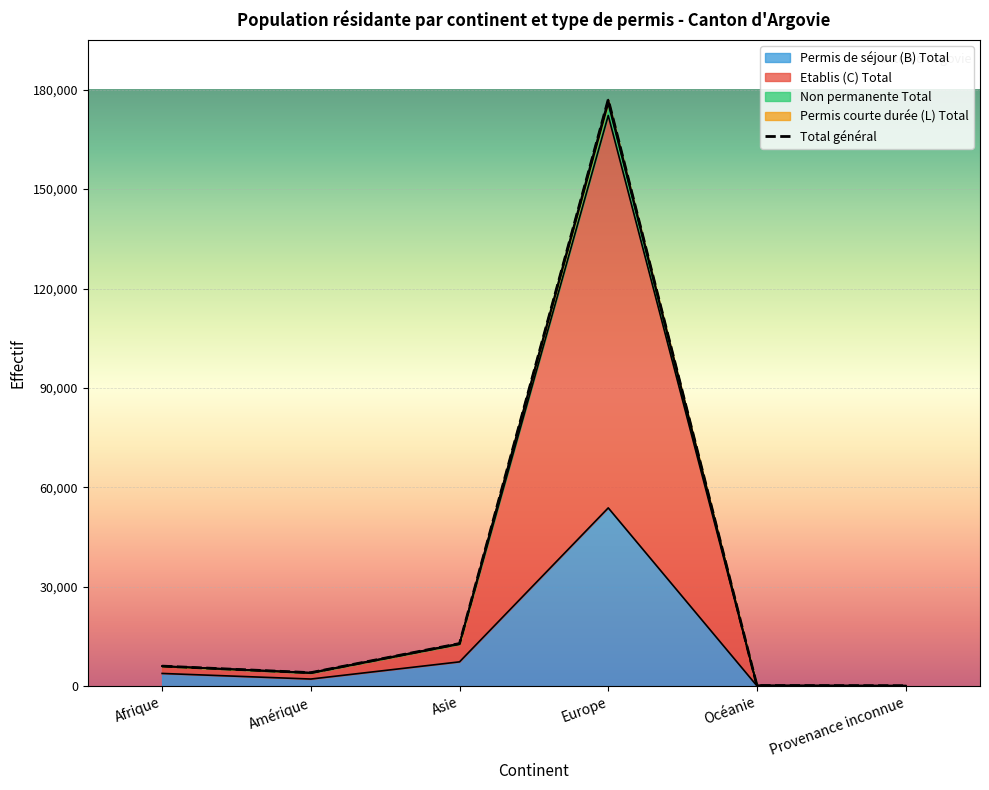

In Permis de séjour (B) Total, how many points are lower than both neighbors (excluding endpoints)?

1